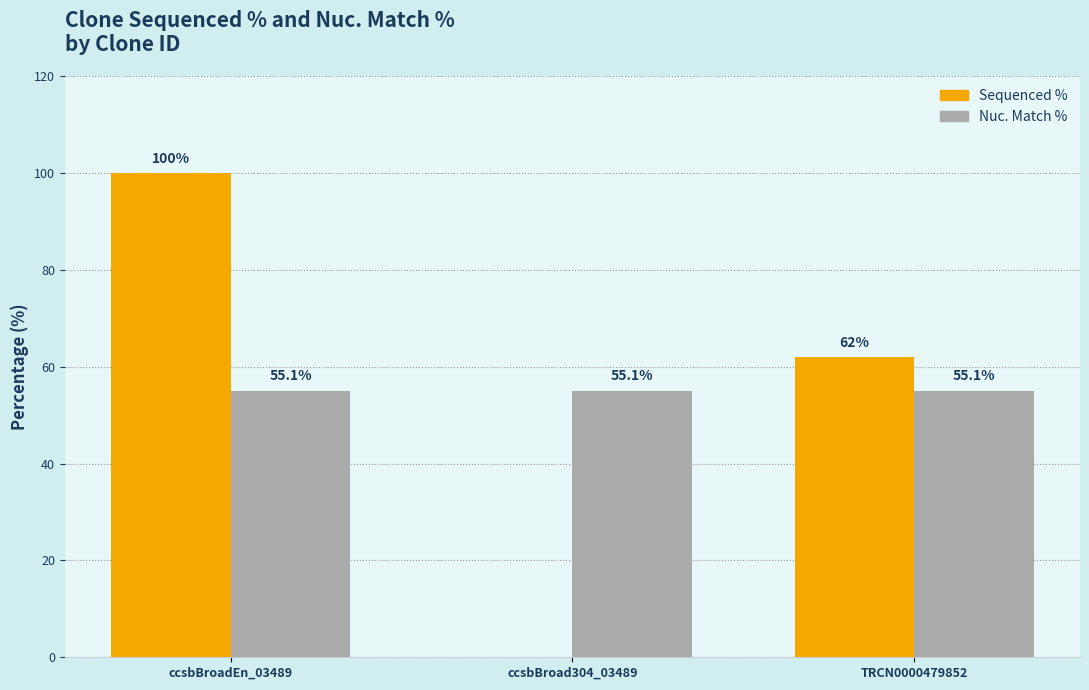

True or false: Nuc. Match % has a value of 94.2 at ccsbBroad304_03489.

False